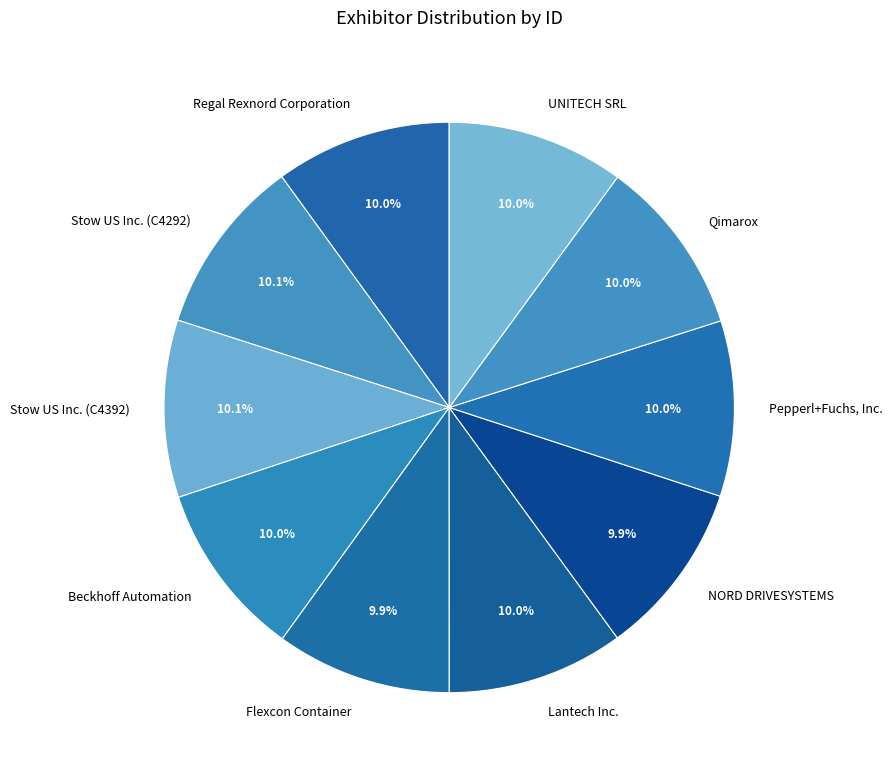

How many segments does this pie chart have?

10